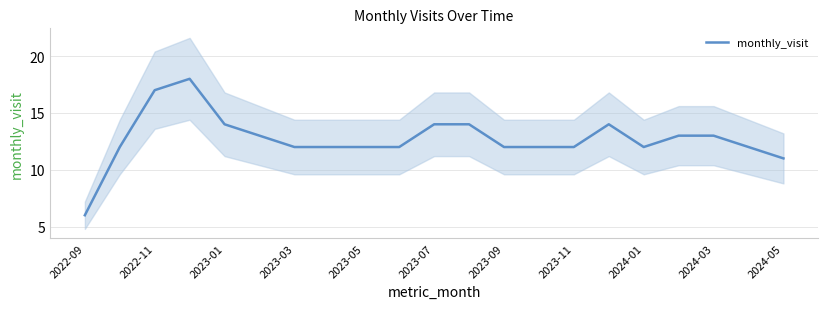

Does the chart have visible grid lines?

Yes